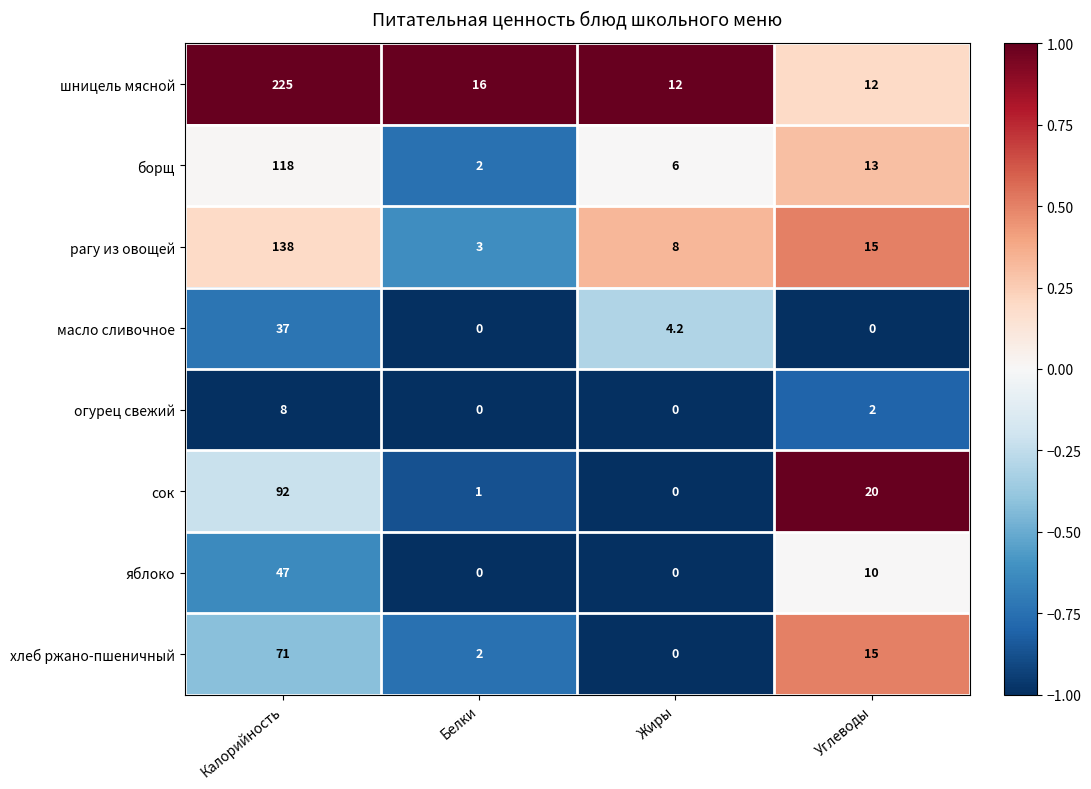

What is the difference between the яблоко values at Калорийность and Жиры?

47.0